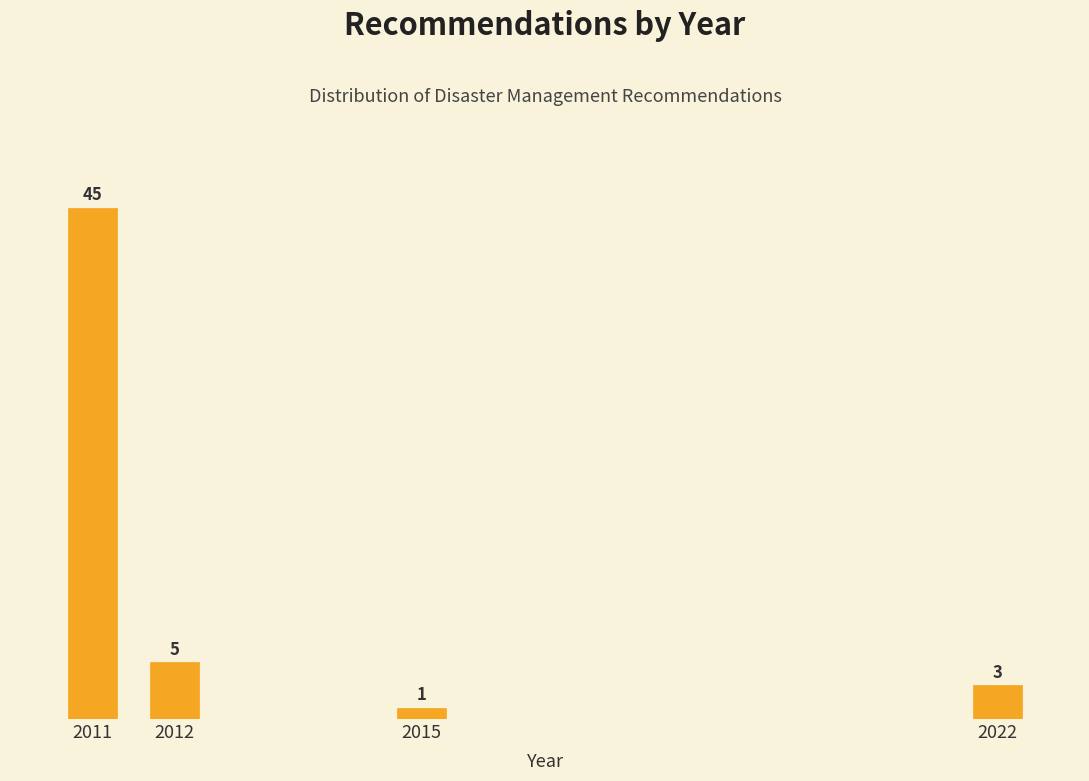

Reading left to right, list all the values displayed in this chart.

45	5	1	3